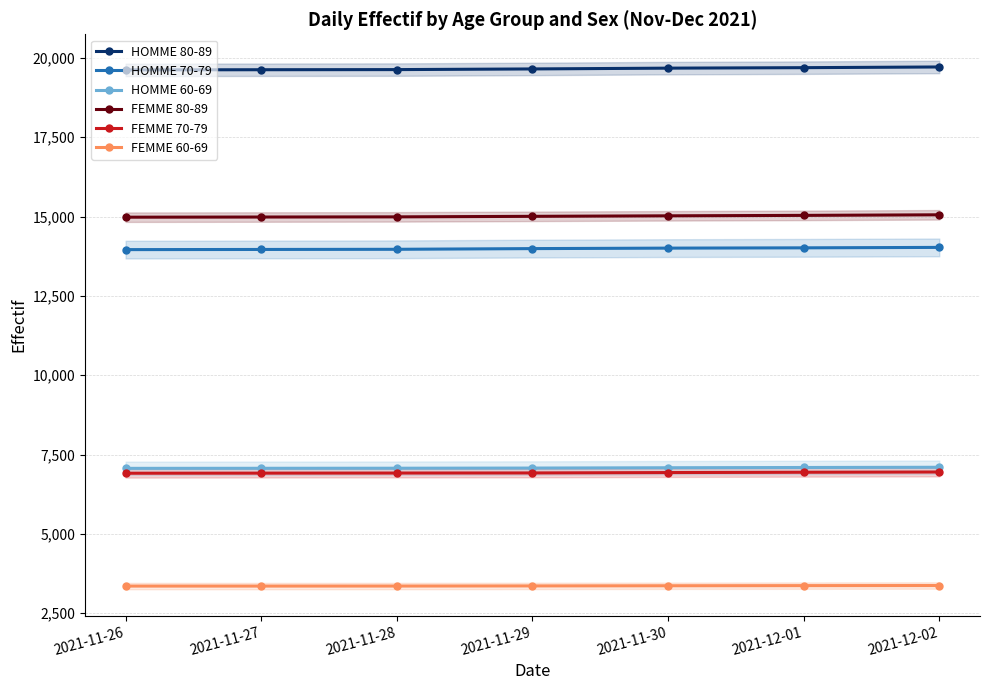

What is the sum of the HOMME 60-69 values at 2021-11-30 and 2021-11-29?

14156